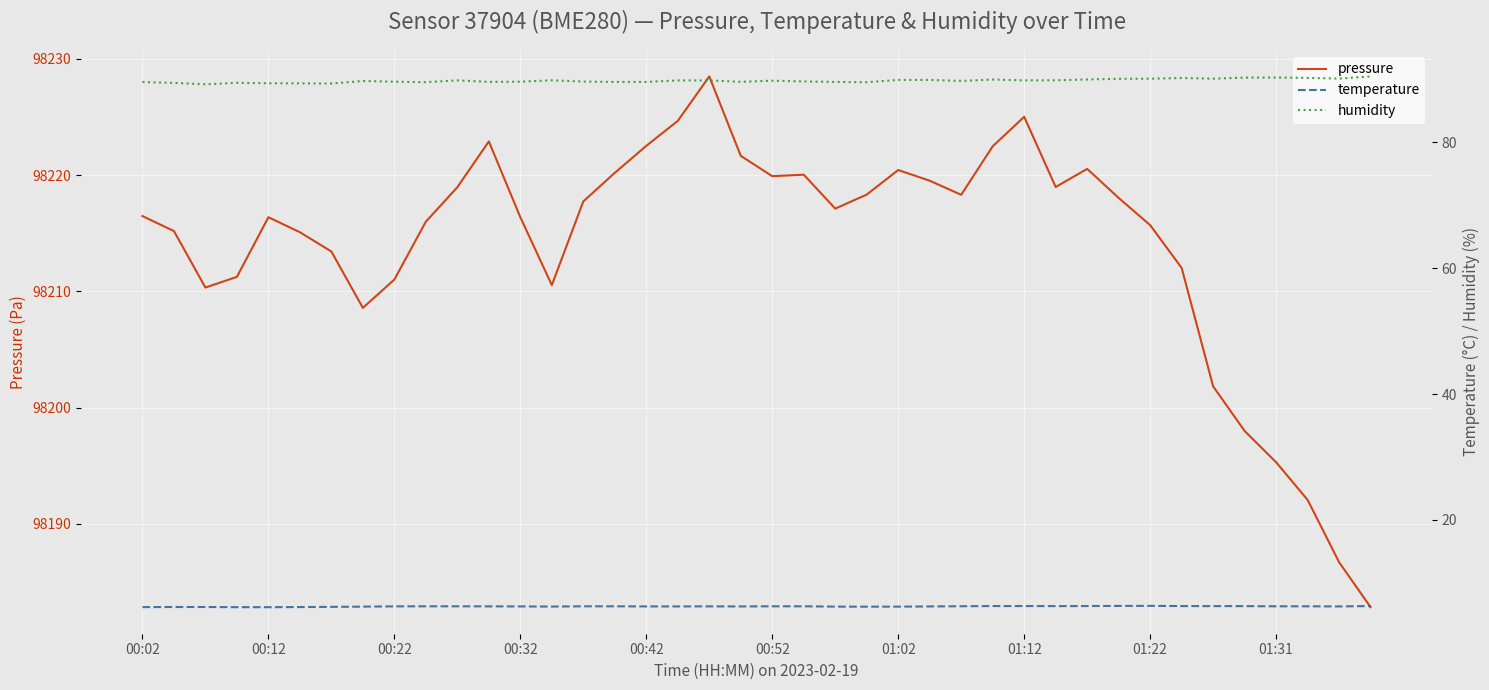

True or false: humidity has a value of 20.5 at 25.

False